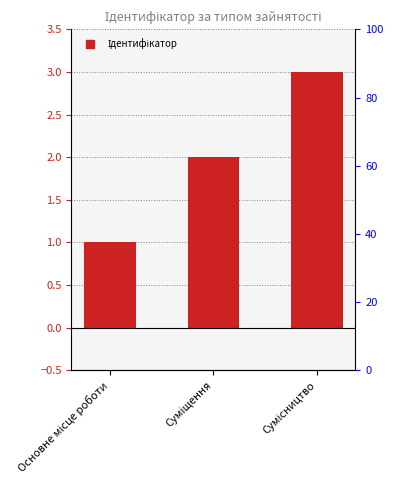

At which label does the data first exceed 2?

Сумісництво